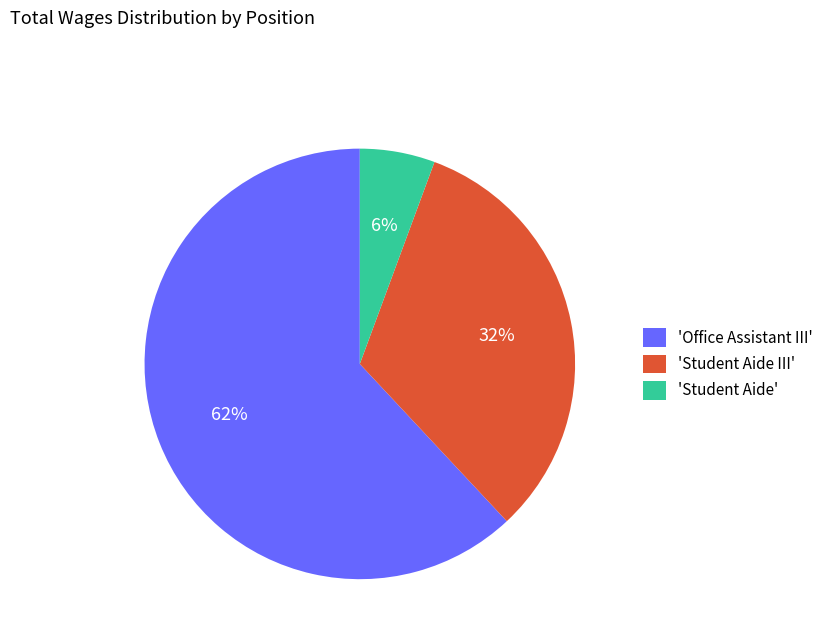

Count the number of slices in the pie.

3